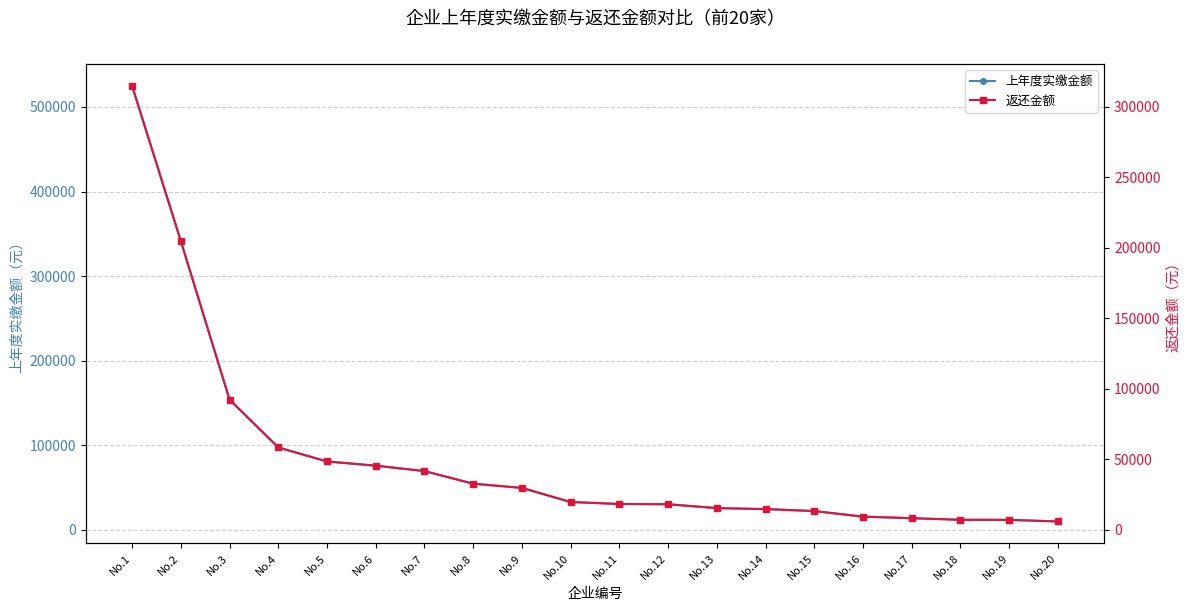

How many data points in 上年度实缴金额 are above 33074?

10